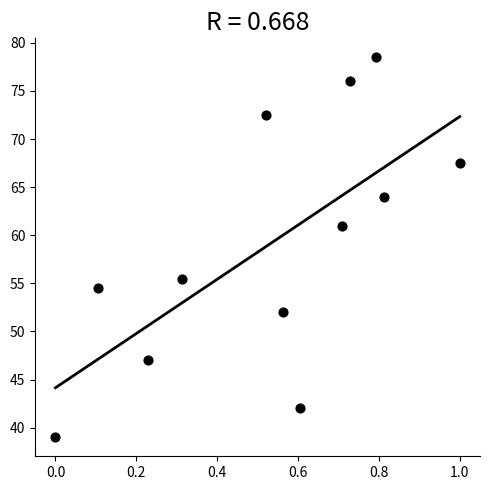

What Y value in the scatter plot is closest to 58?

55.5